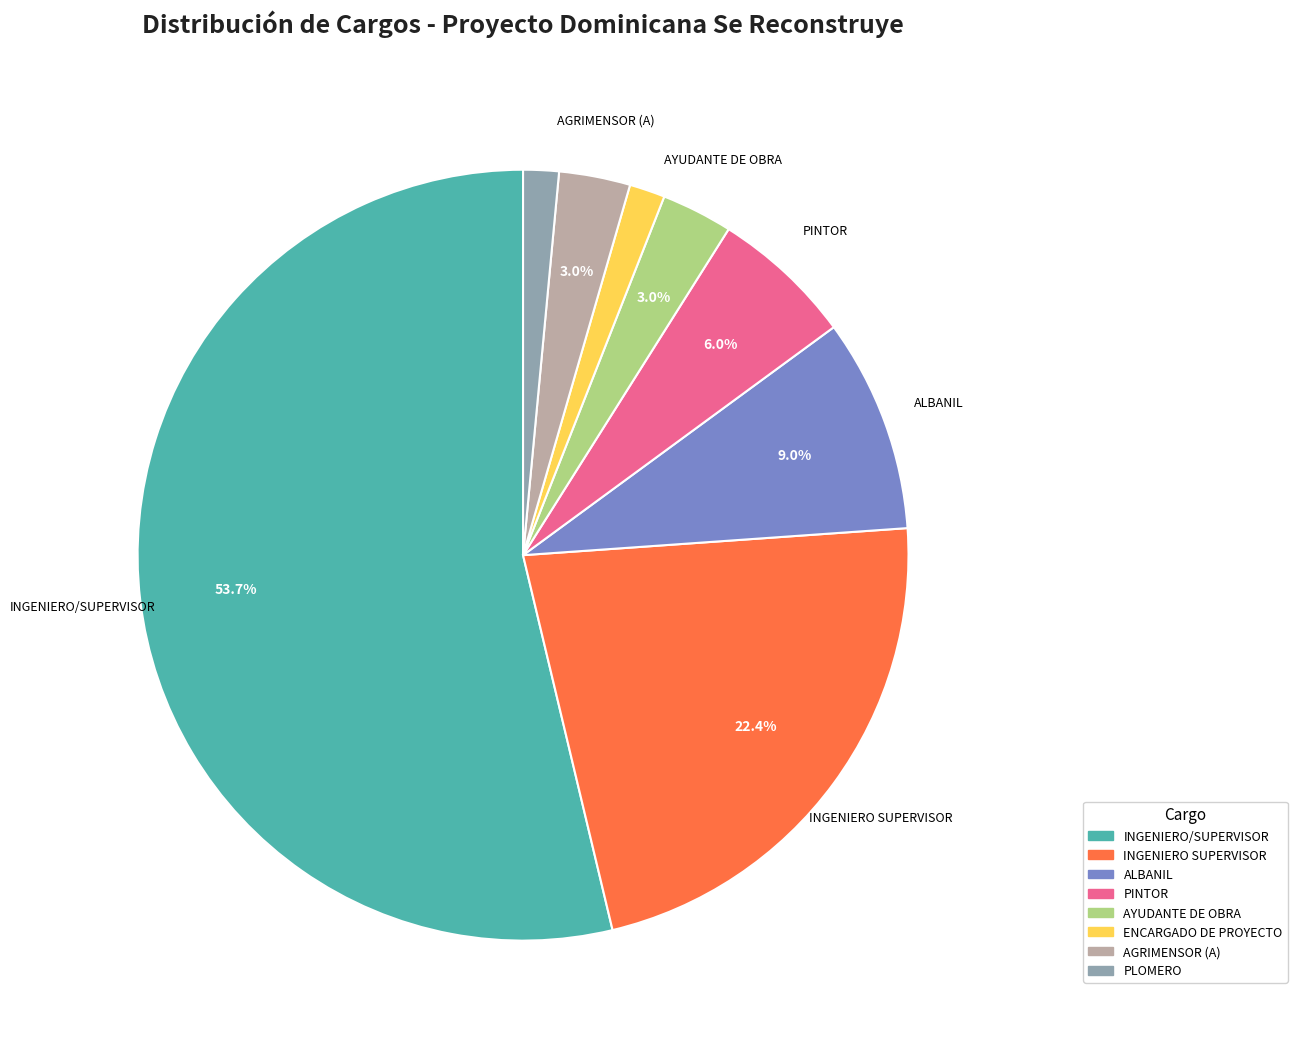

To the nearest percent, what percentage of the pie is ENCARGADO DE PROYECTO?

1%